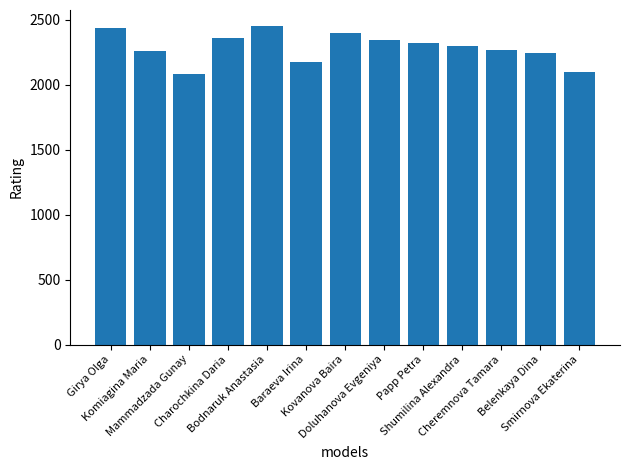

What is the sum of the values at Smirnova Ekaterina and Komiagina Maria?

4354